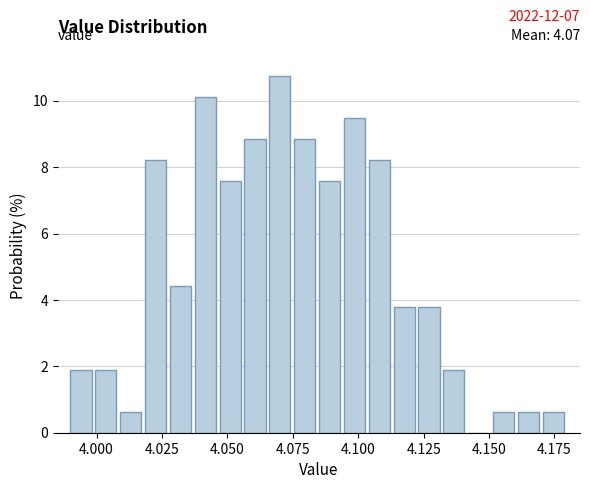

Read against the x-axis, roughly where is the centre of the tallest bar?

4.070